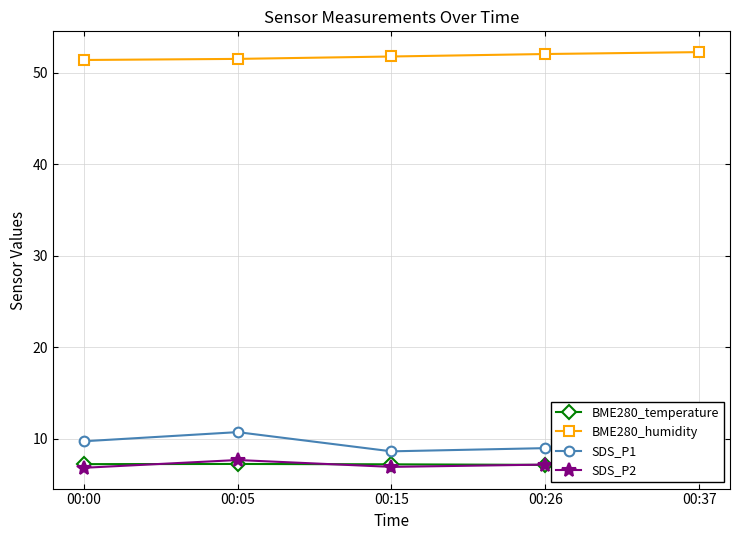

Is the value of BME280_temperature at 00:00 greater than the value of BME280_humidity at 00:15?

No